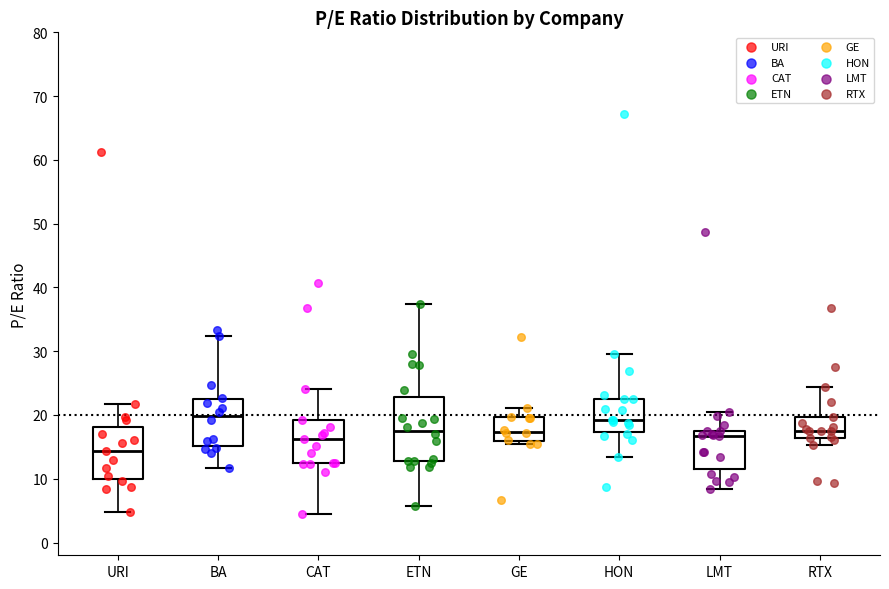

Where does the median line of the box for RTX sit on the y-axis? The values are not printed on the chart, so give them approximately, as read against the axis.

18